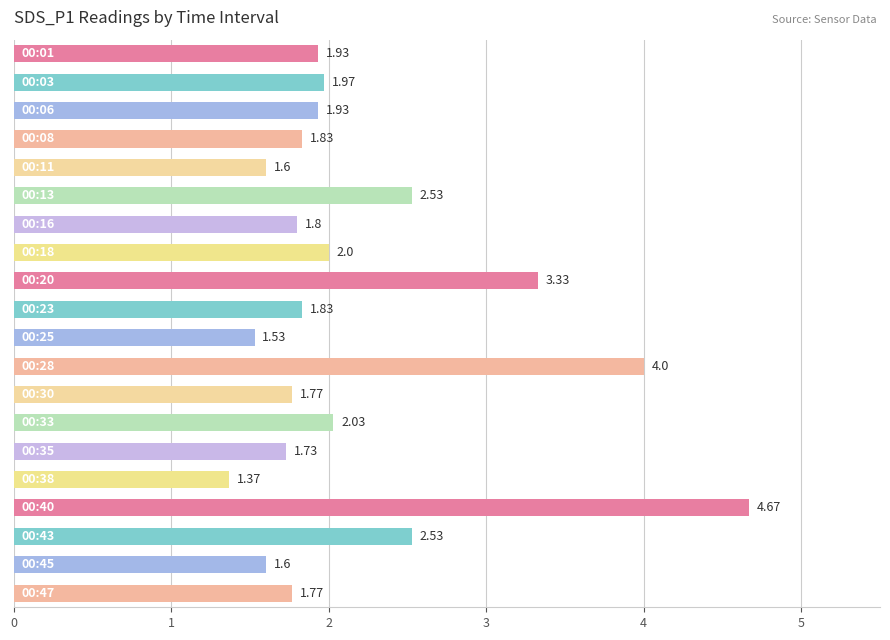

What is the average value?

2.2